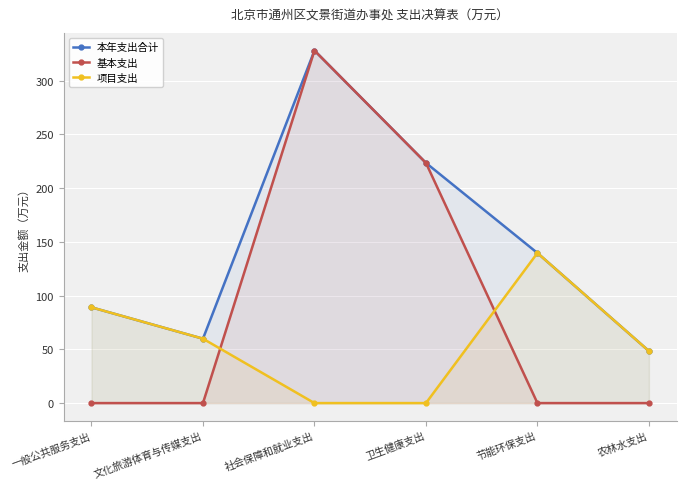

True or false: 基本支出 and 项目支出 cross at least once.

True